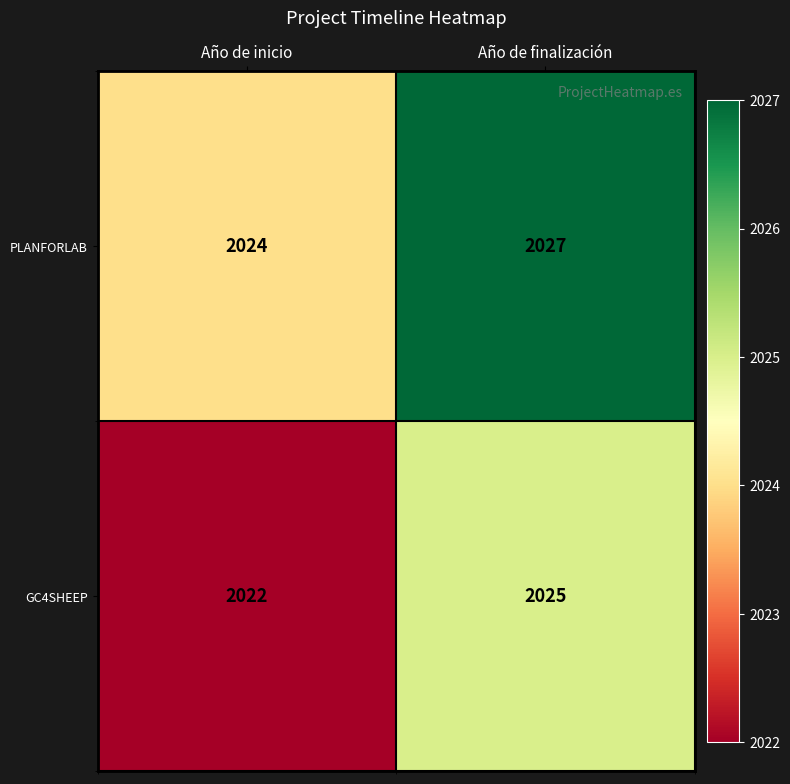

What is the difference between the maximum and minimum values in the PLANFORLAB series?

3